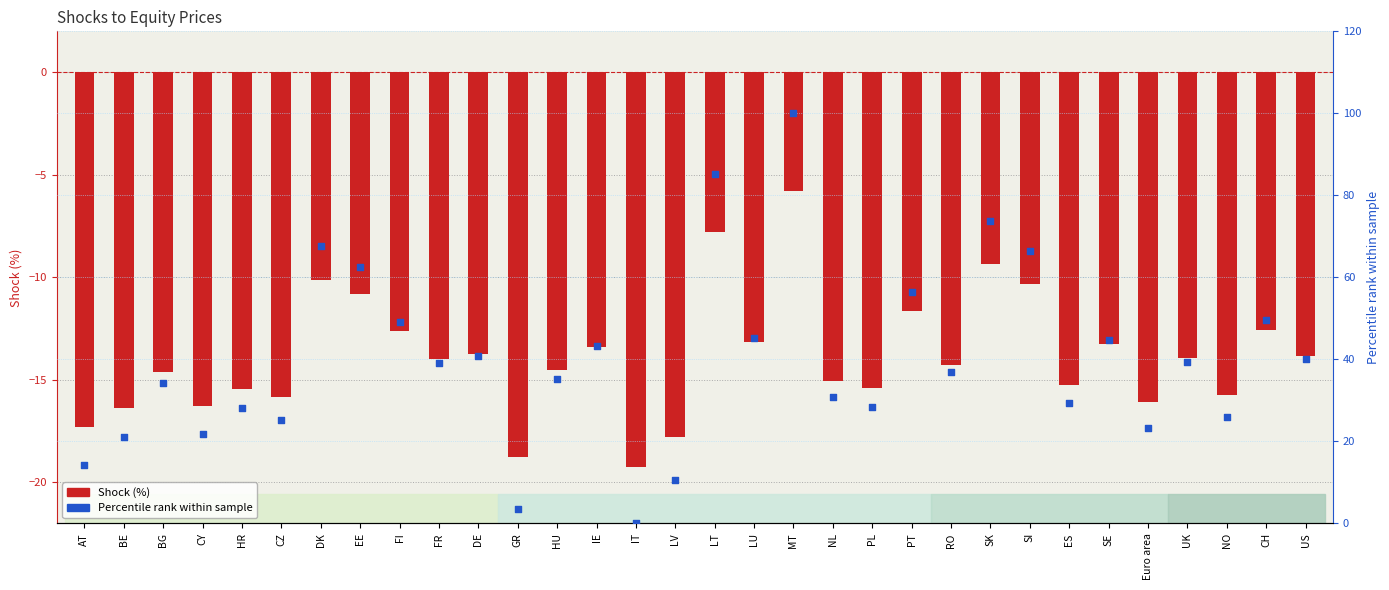

At which category is the sum across all series the highest?

MT